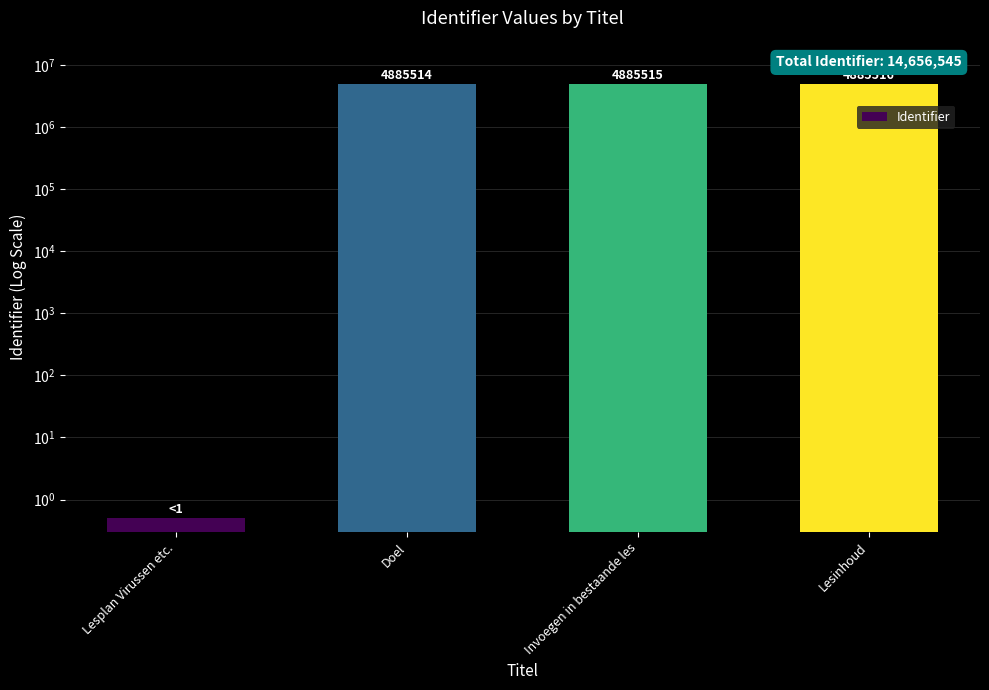

Rank the categories by value from lowest to highest.

Lesplan Virussen etc., Doel, Invoegen in bestaande les, Lesinhoud